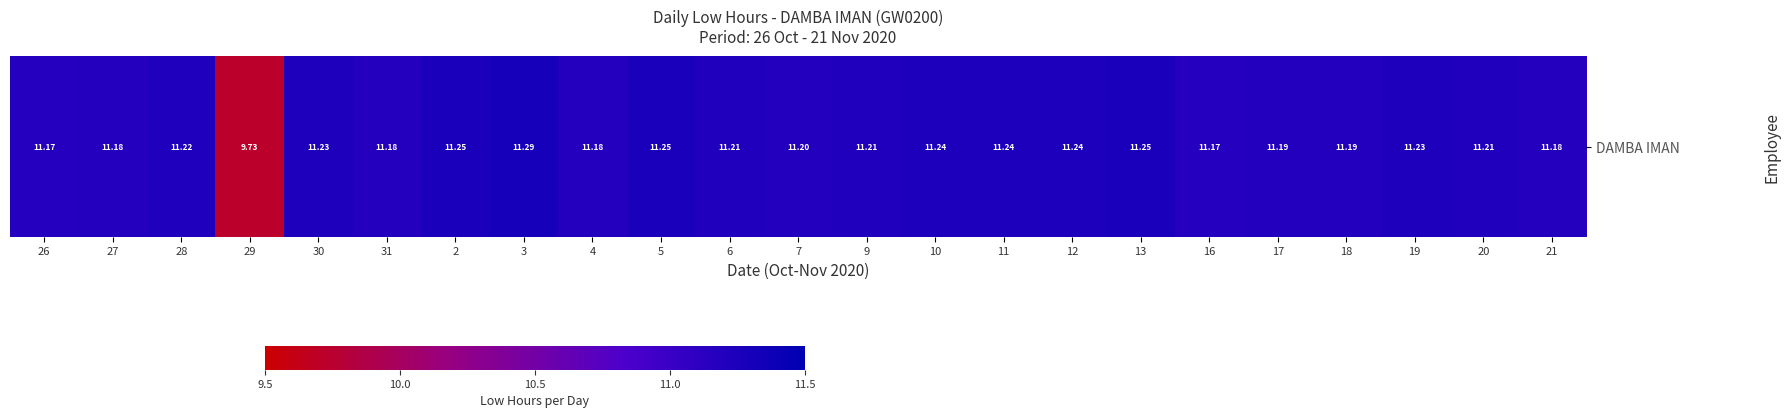

Which label corresponds to the largest value in the chart?

3